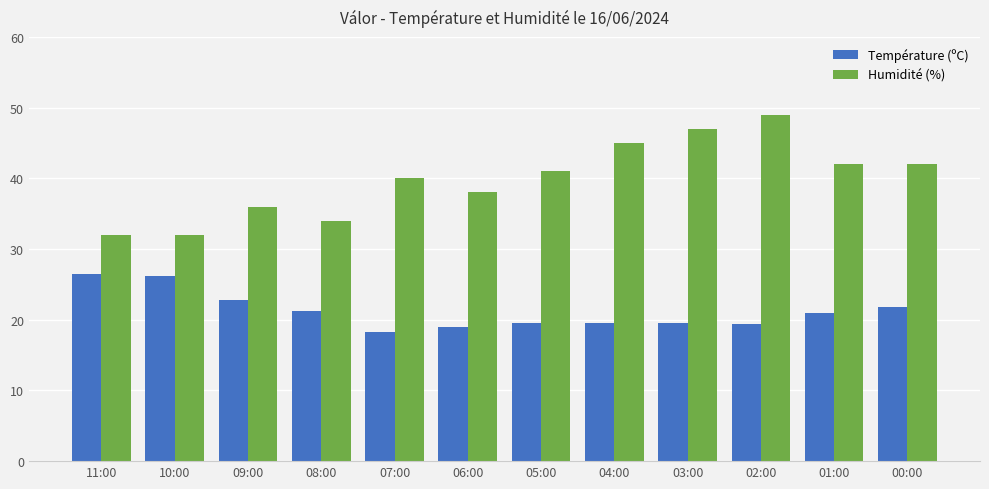

How many series are shown in this chart?

2